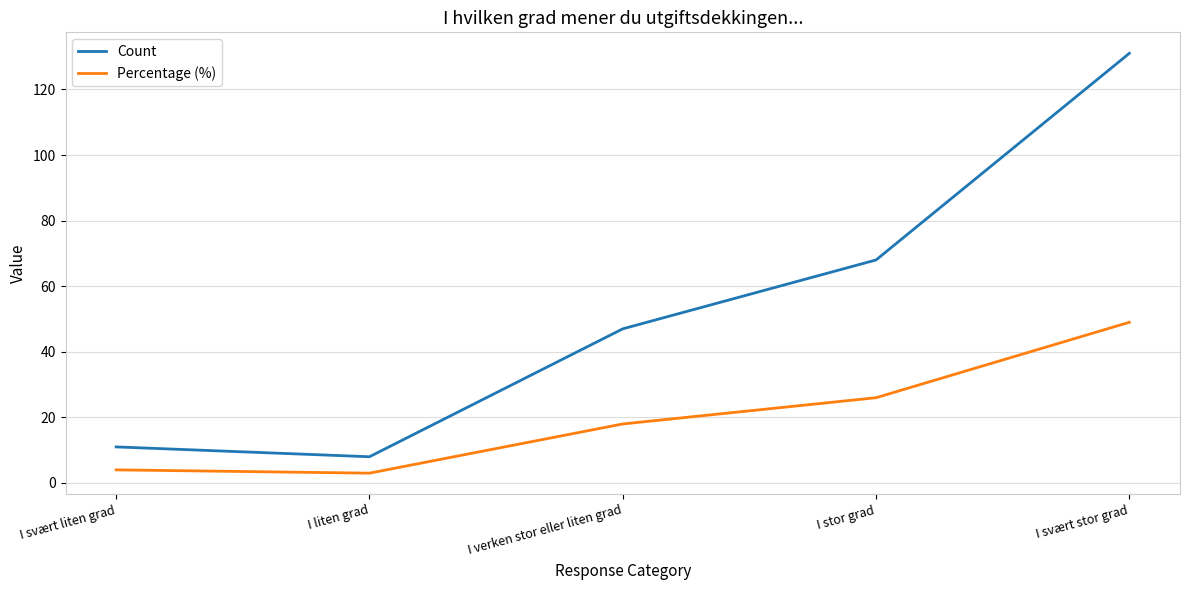

Which series has the widest spread of values?

Count